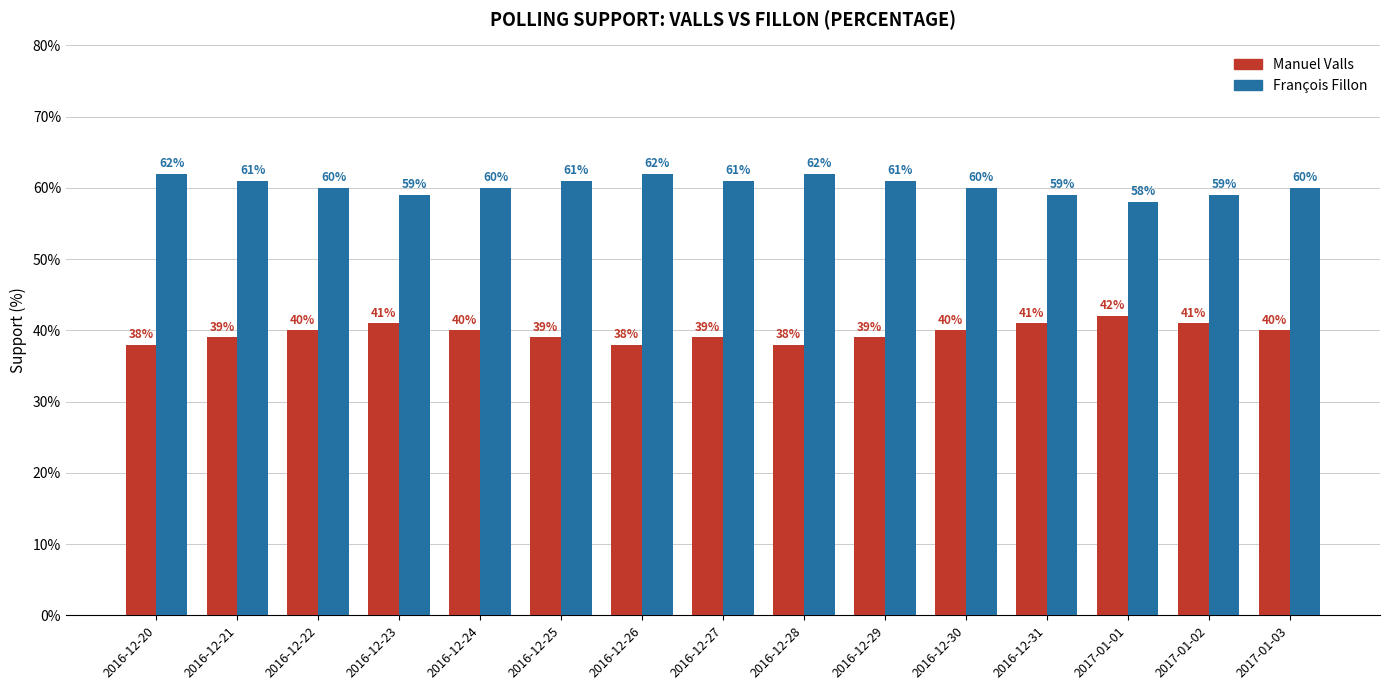

What is the spread (max minus min) of values at 2017-01-02?

18